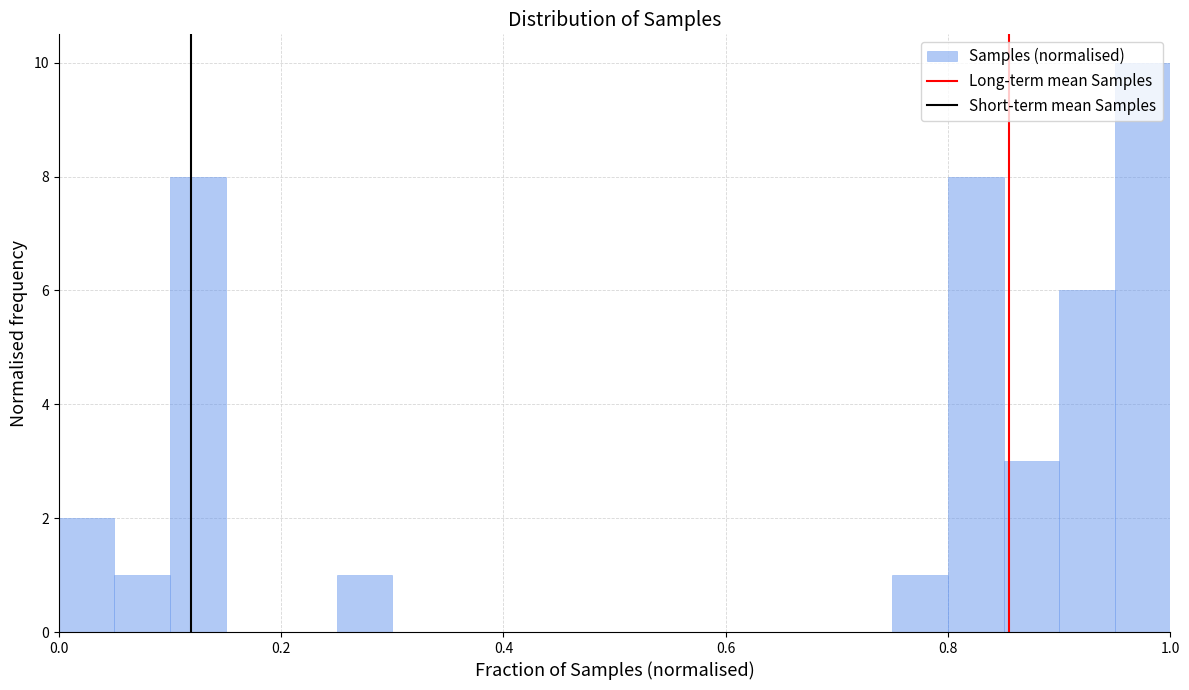

Around what value on the x-axis is the tallest bar? Give the approximate position of its centre, as read against the axis.

0.98